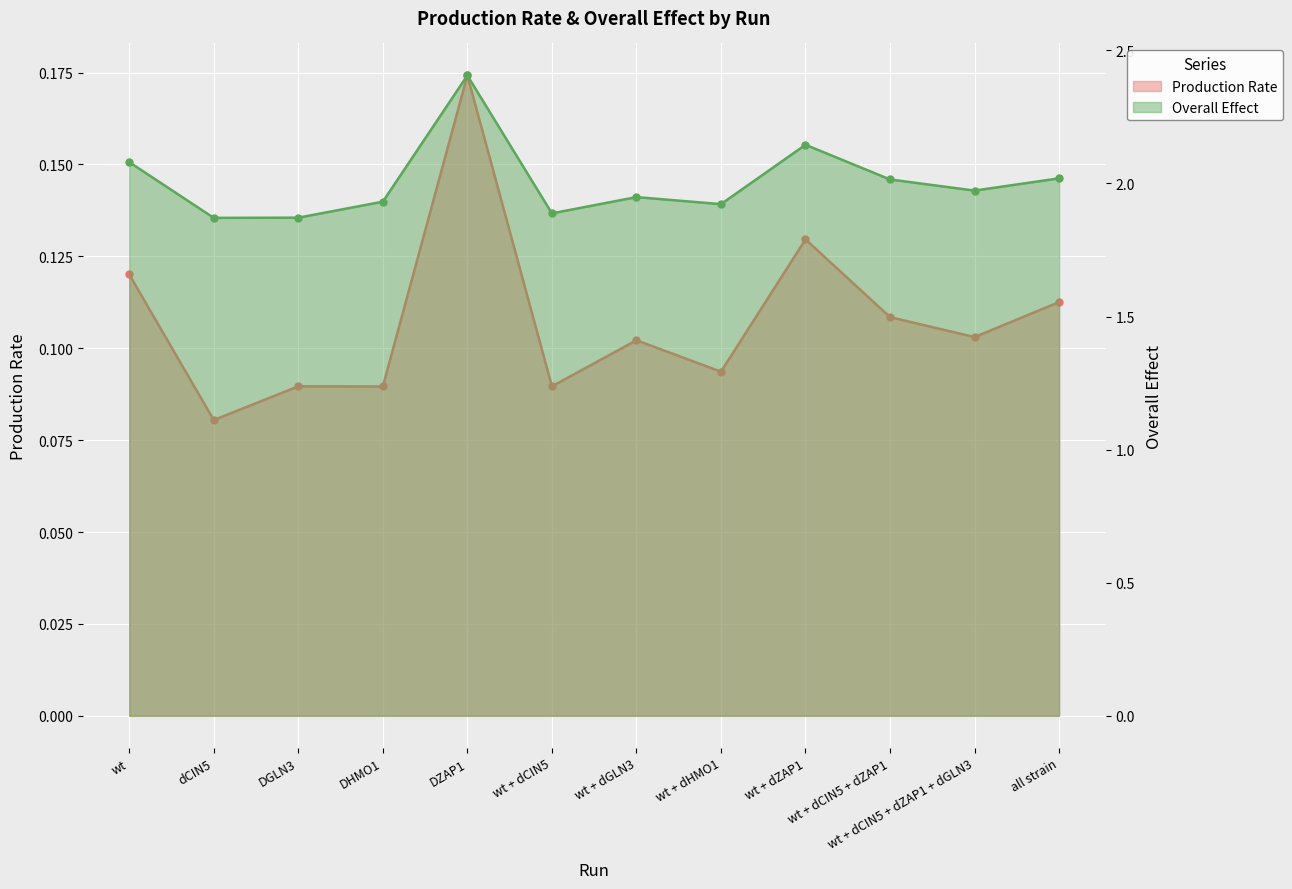

How many data points does each series have?

12